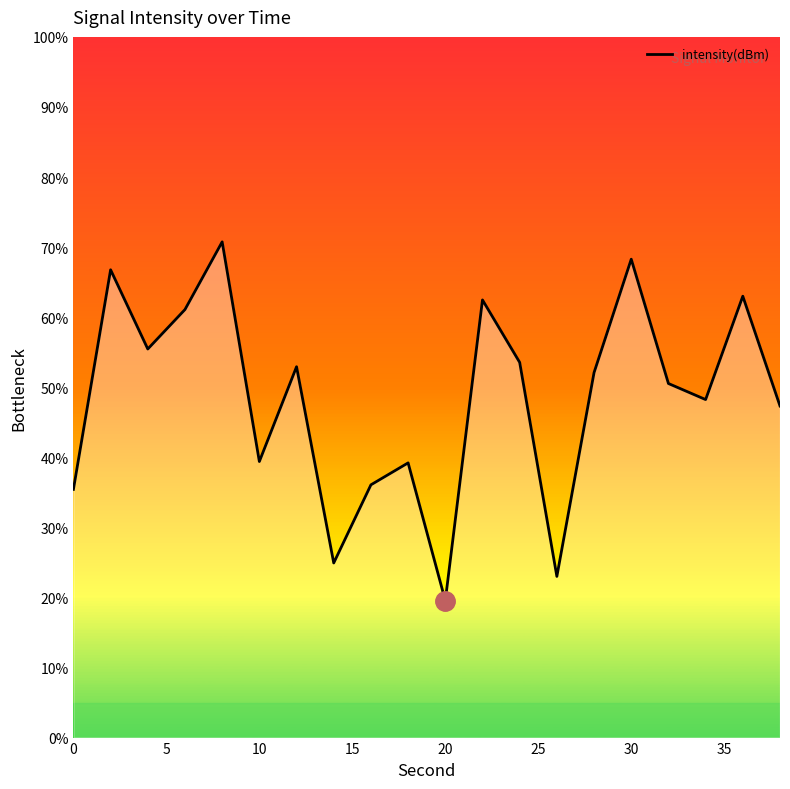

How many interior local valleys (lower than both neighbors) does the data have?

6